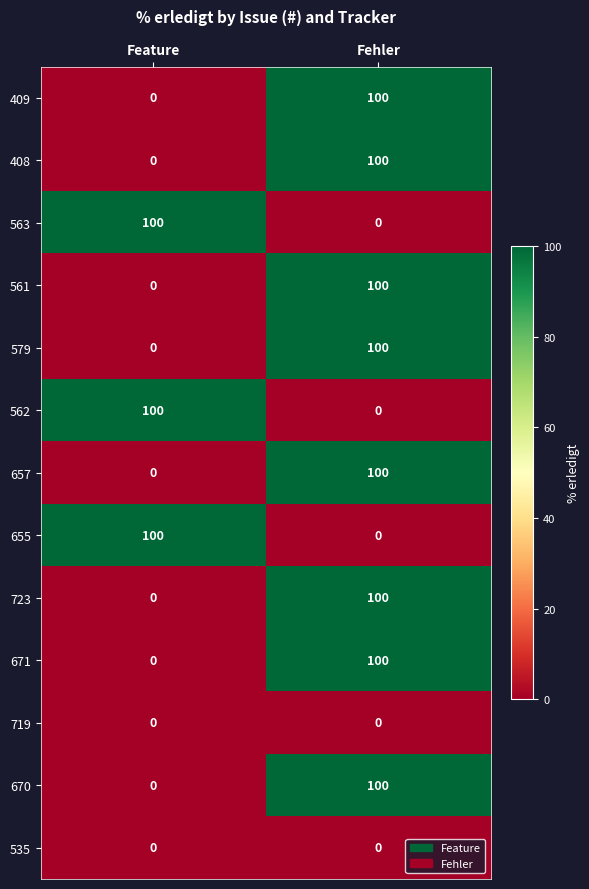

Reading right to left, extract all data points from this chart.

409: 100	0
408: 100	0
563: 0	100
561: 100	0
579: 100	0
562: 0	100
657: 100	0
655: 0	100
723: 100	0
671: 100	0
719: 0	0
670: 100	0
535: 0	0